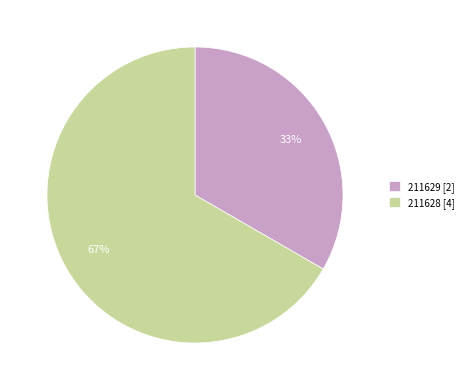

How many slices are in this pie chart?

2